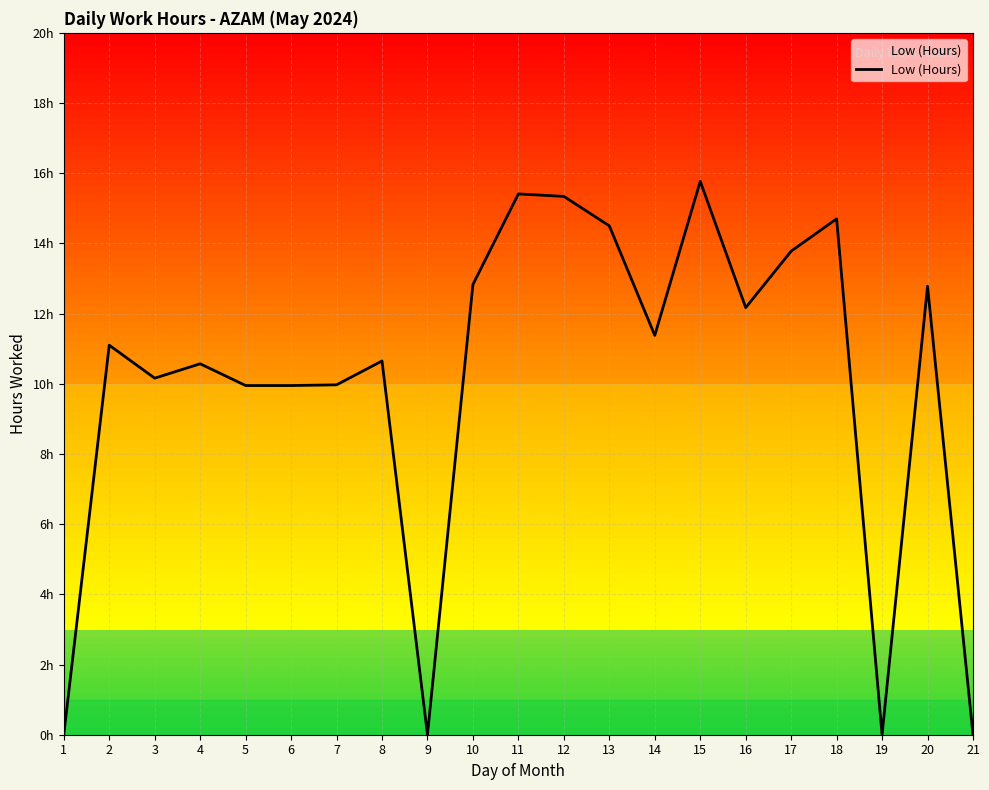

Which label corresponds to the smallest value in the chart?

1